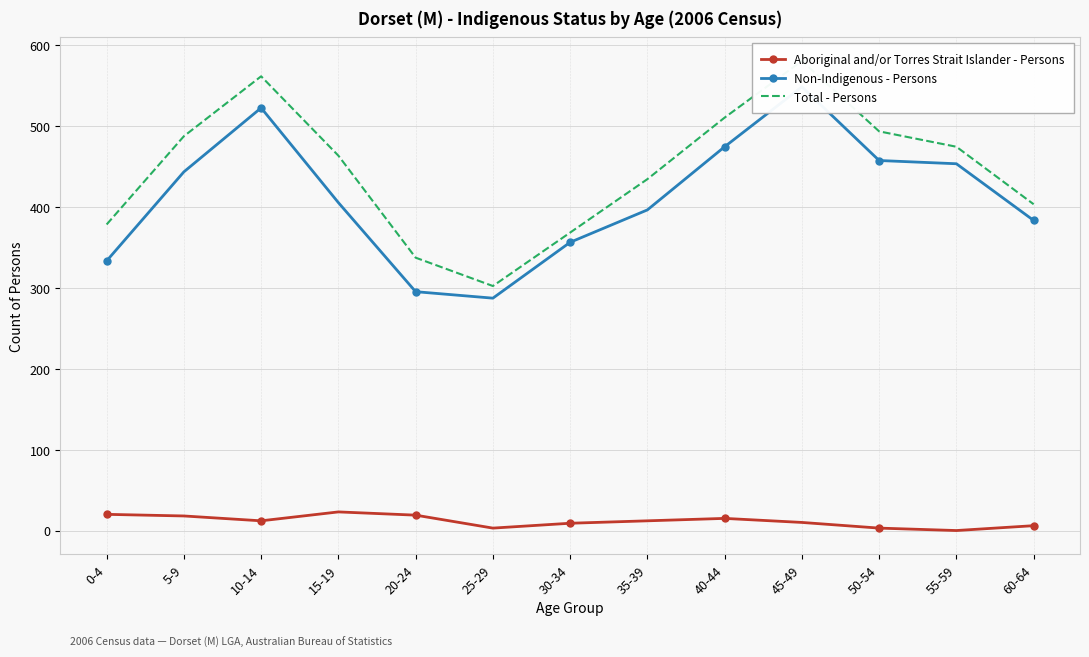

In Total - Persons, how many points are lower than both neighbors (excluding endpoints)?

1